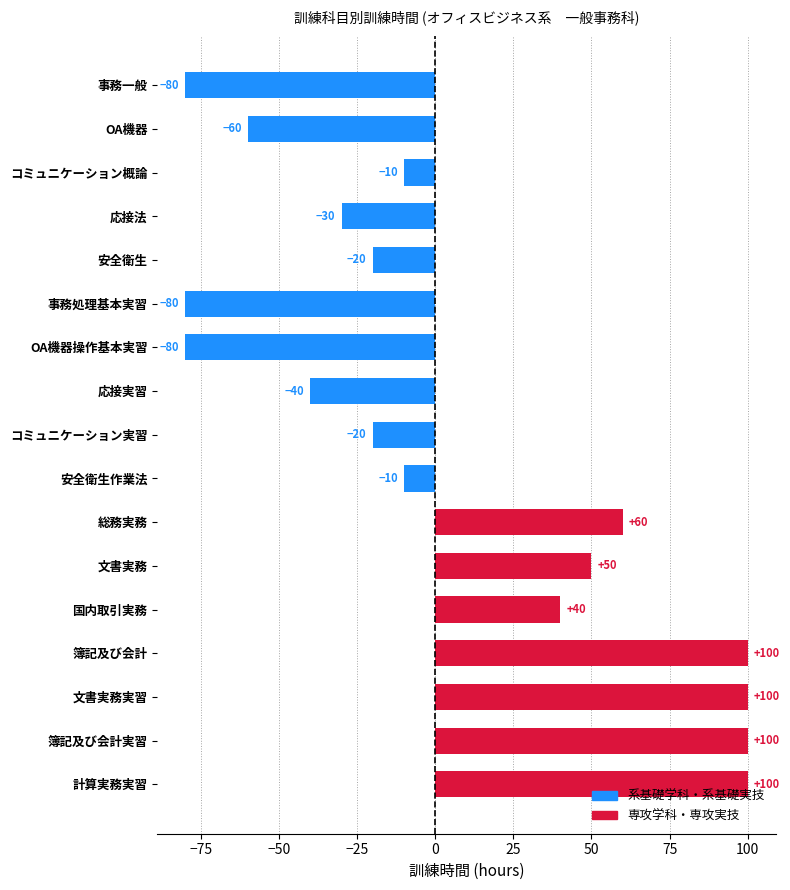

Read the value at 応接実習, to the nearest 10.

-40